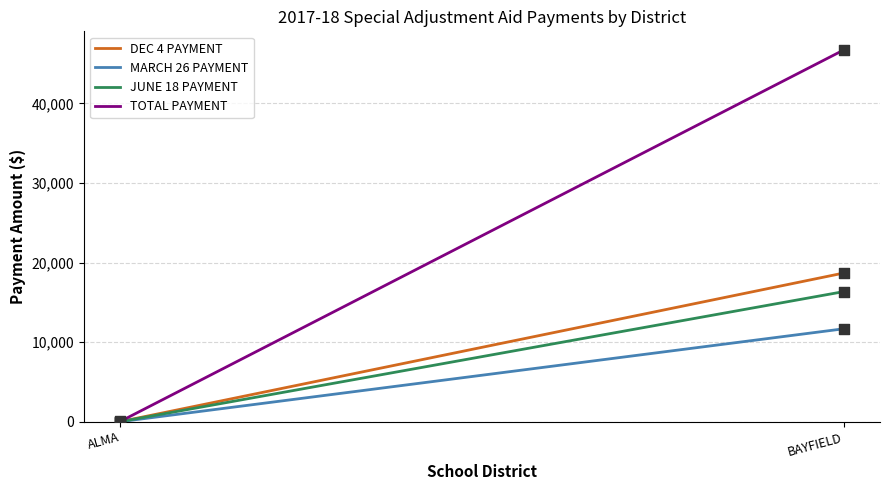

Which series reaches the maximum Y coordinate?

TOTAL PAYMENT